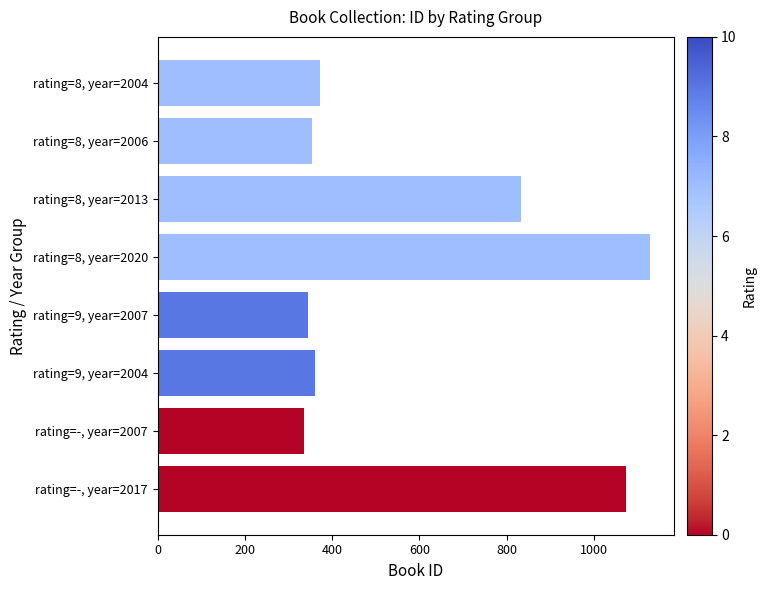

True or false: the data shows 228 at rating=-, year=2007.

False